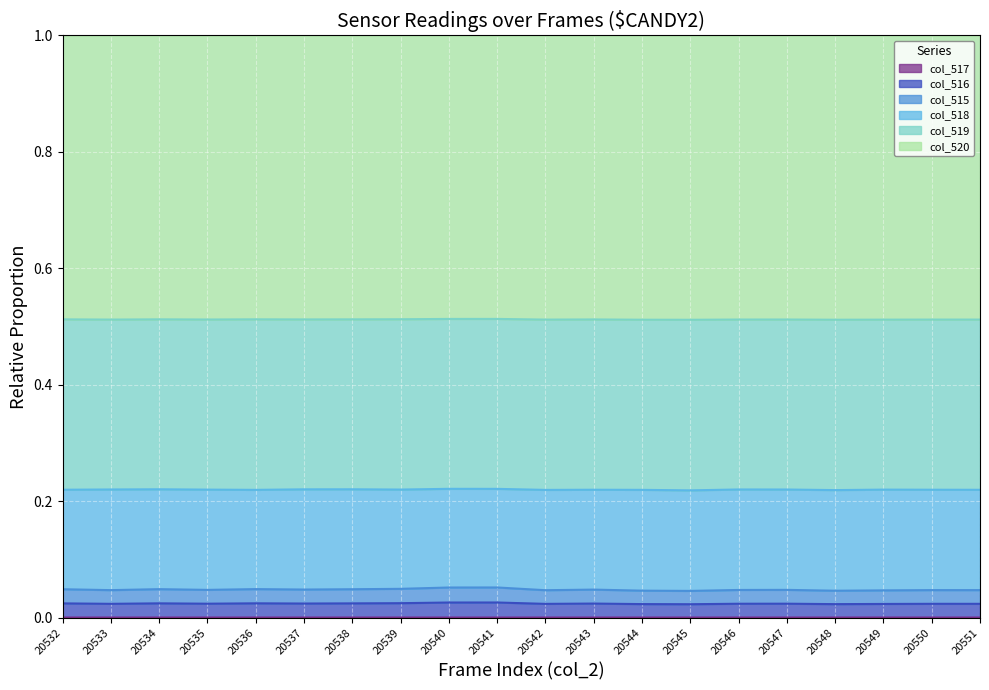

What is the total value across all series at 20550?

1.0